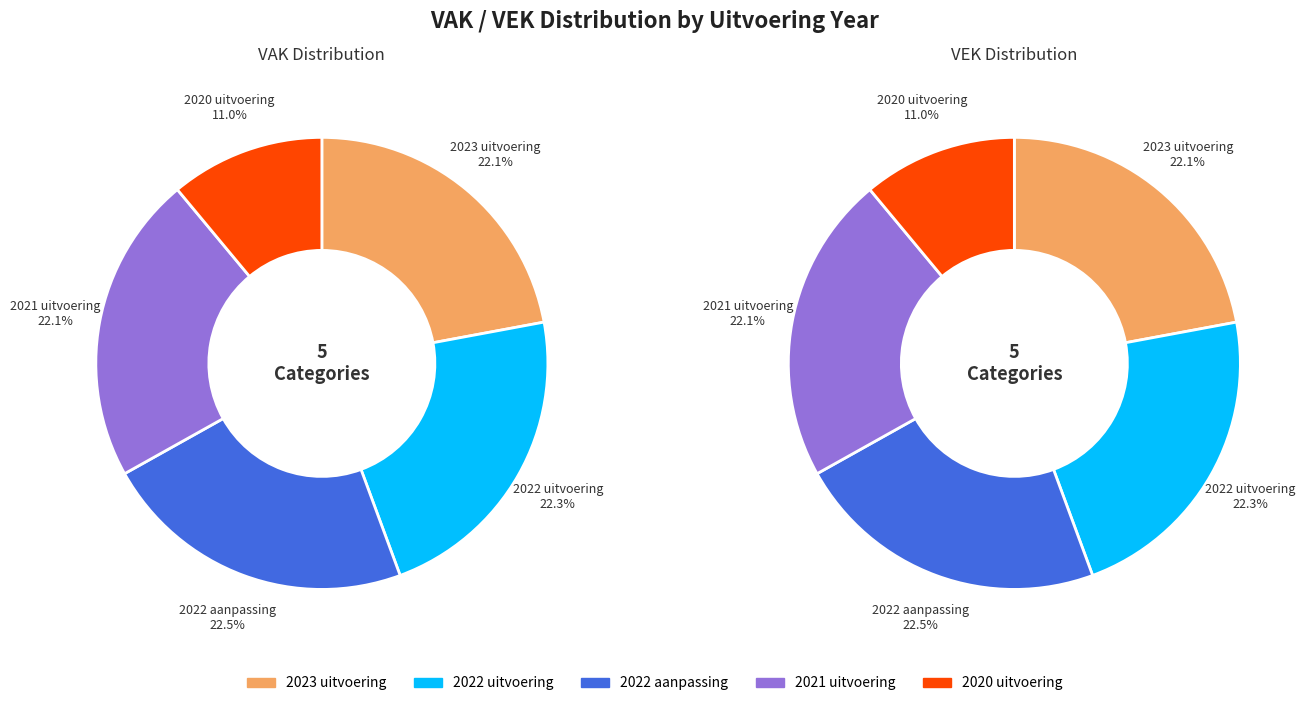

What percentage is NOT represented by 2021 uitvoering?

77.9%